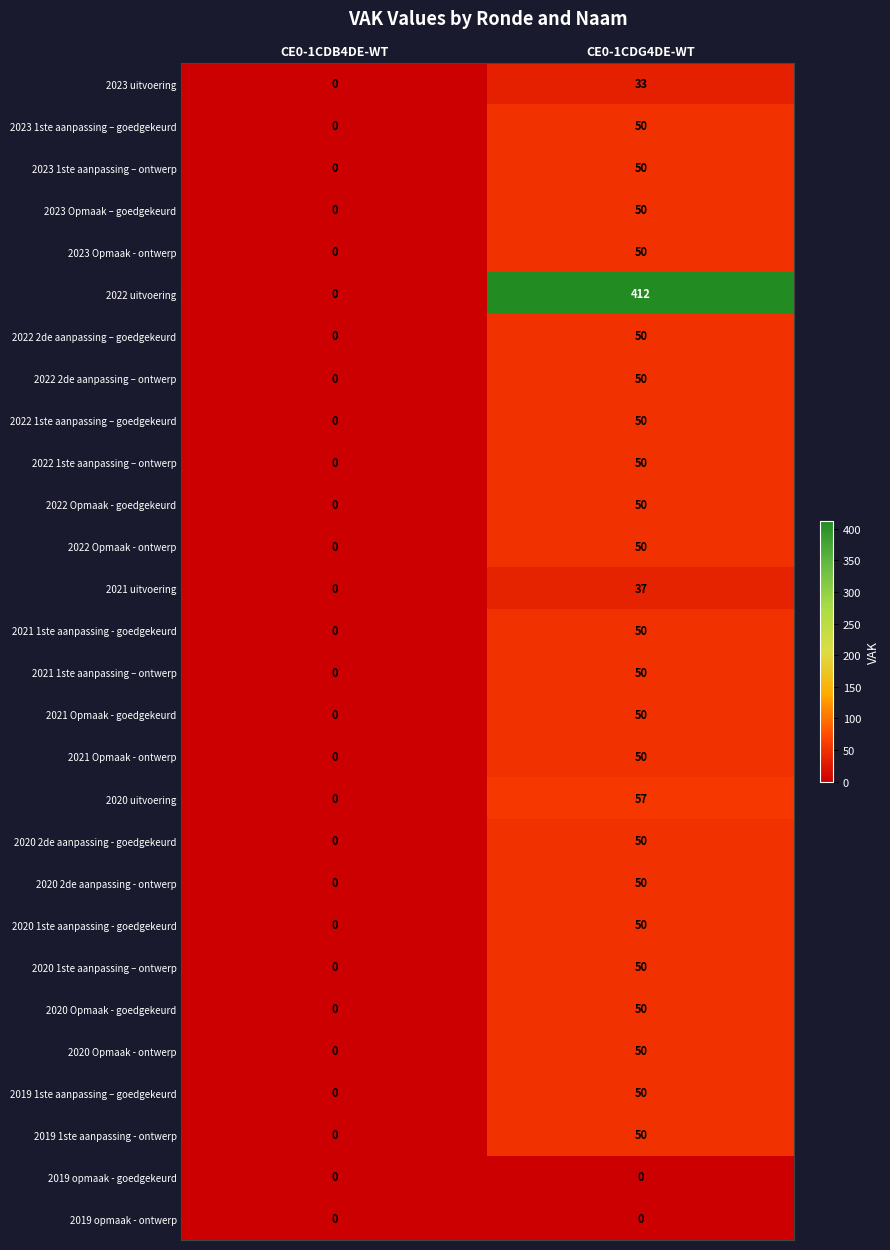

How many data points does each series have?

2